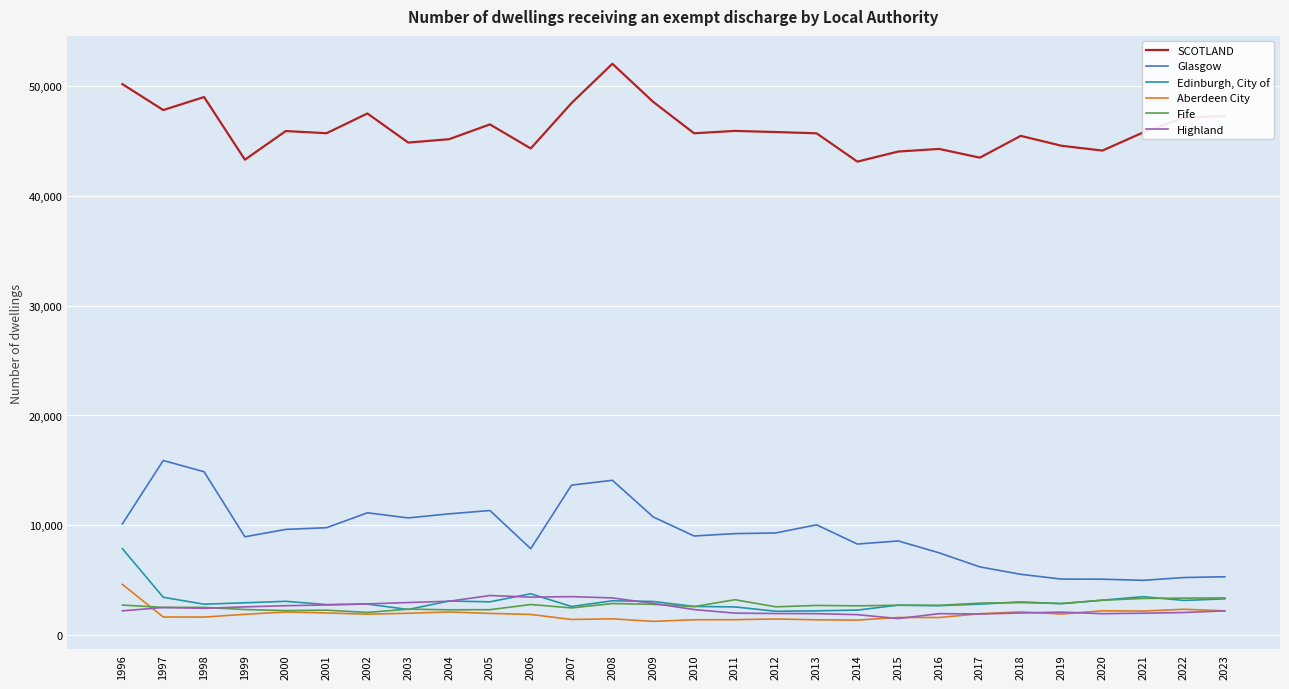

Is it true that Edinburgh, City of equals 2159 at 2012?

True